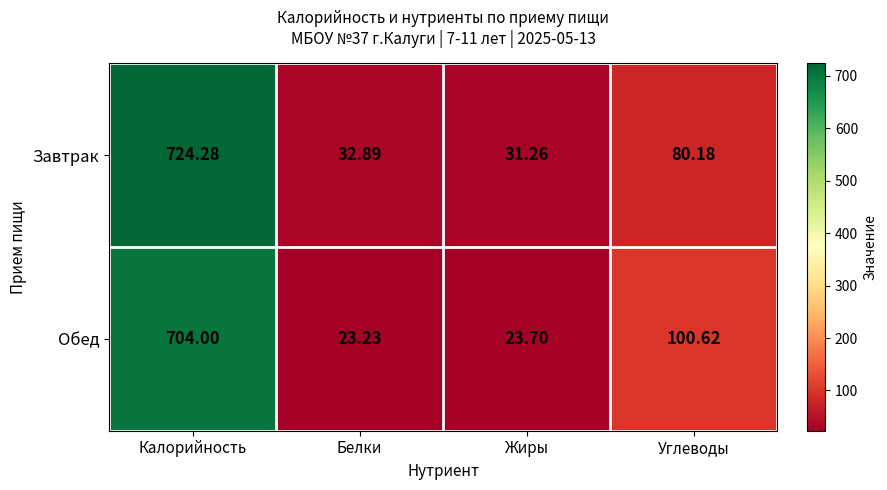

Which label corresponds to the smallest value in the chart?

Белки